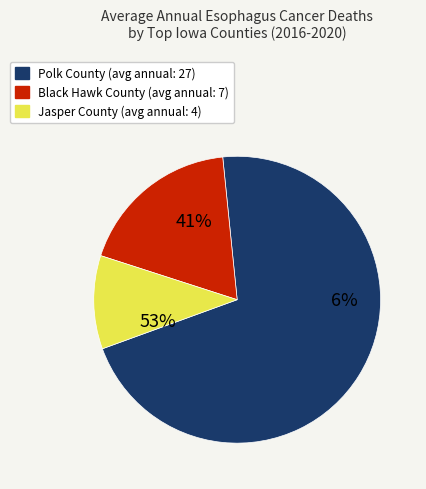

To the nearest percent, what portion does Black Hawk County represent?

18%